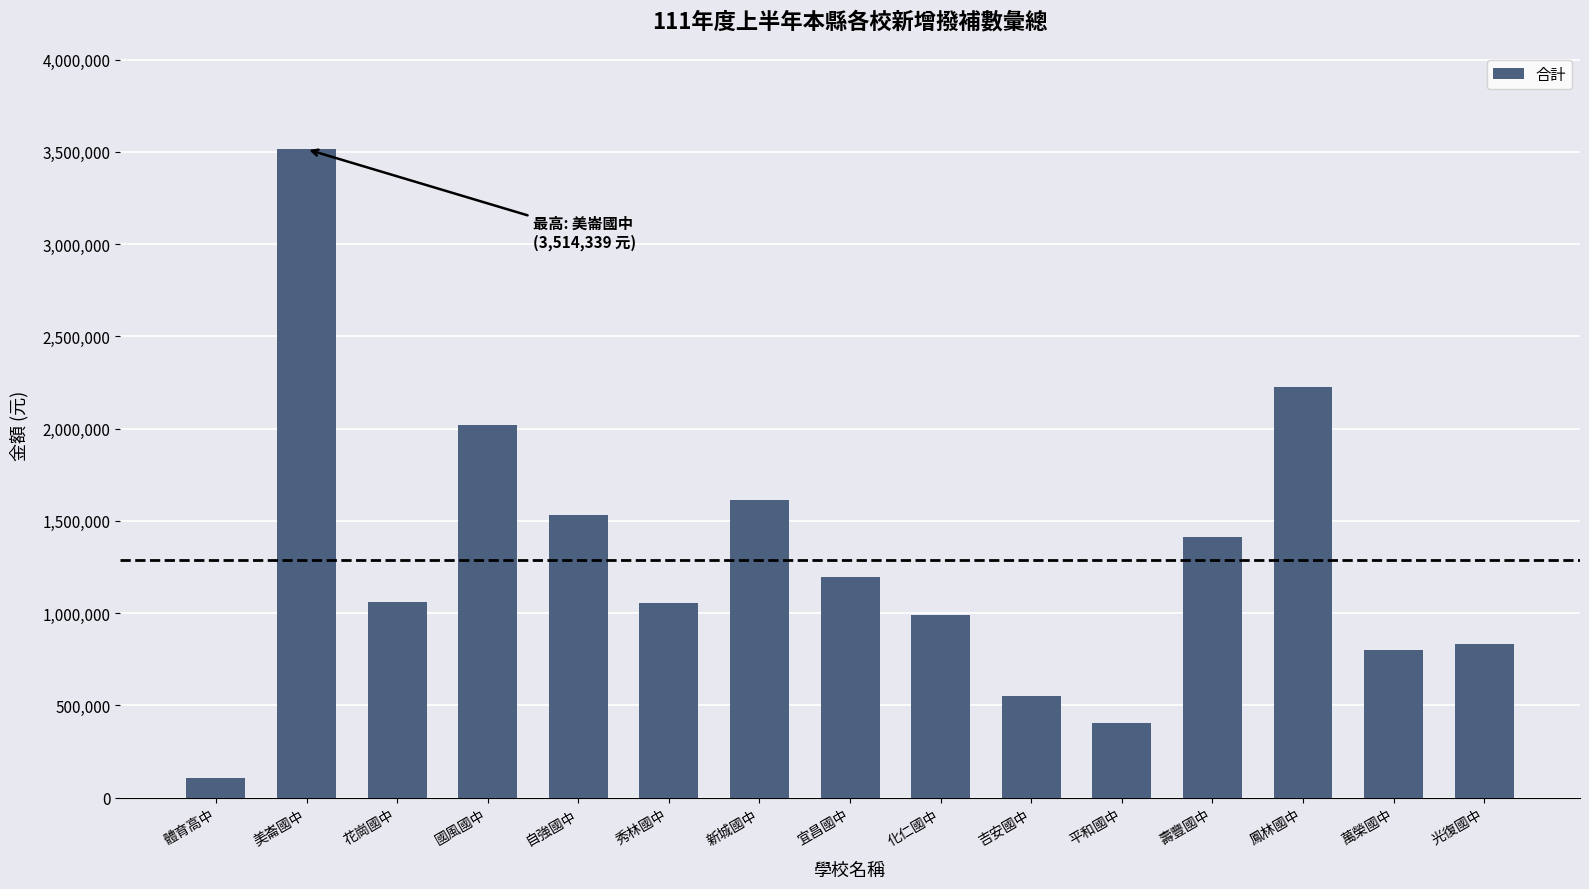

What is the difference between the values at 化仁國中 and 花崗國中?

73654